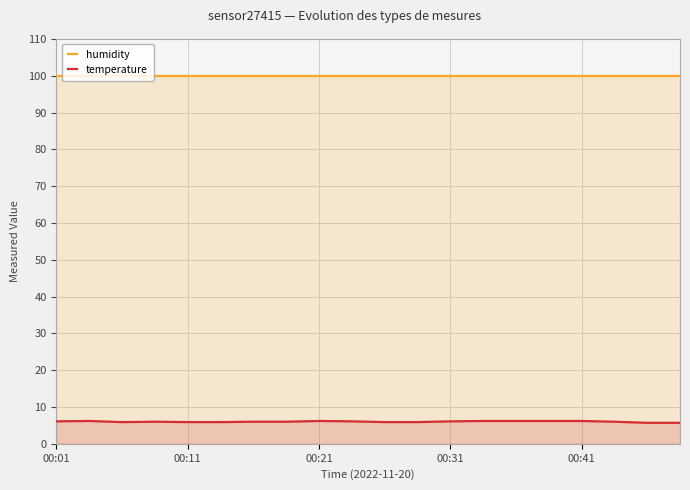

What is the value of the humidity point at the 17th from the left?

99.9